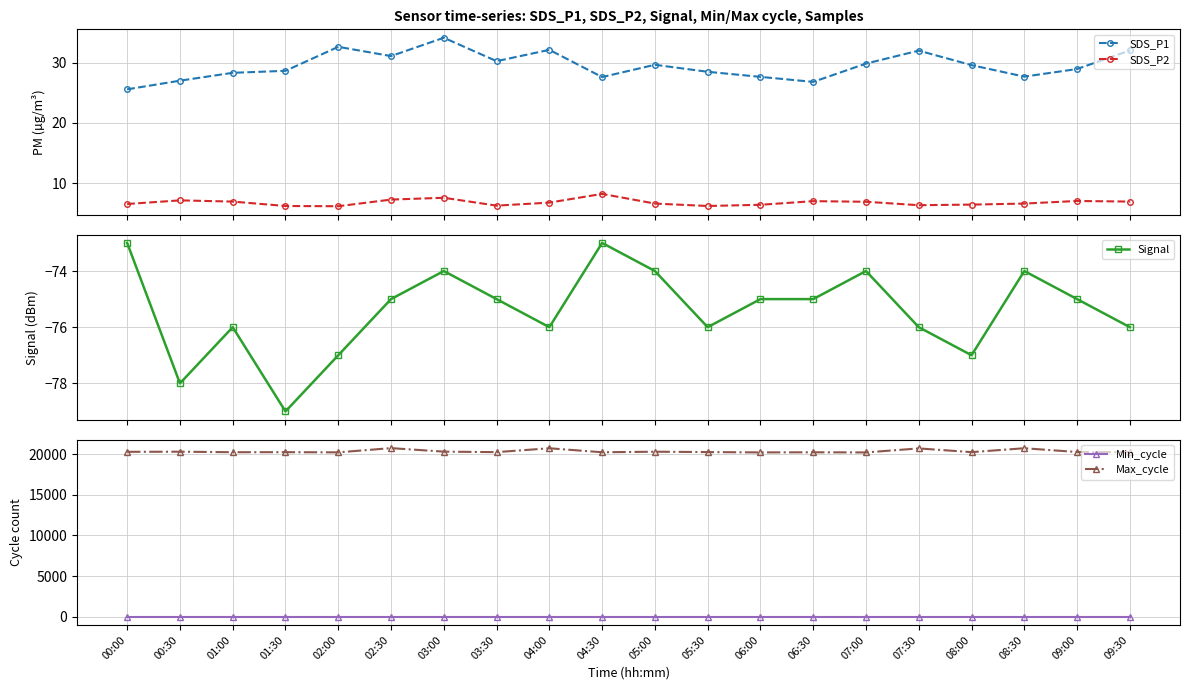

Which series has the largest total across all categories?

Max_cycle